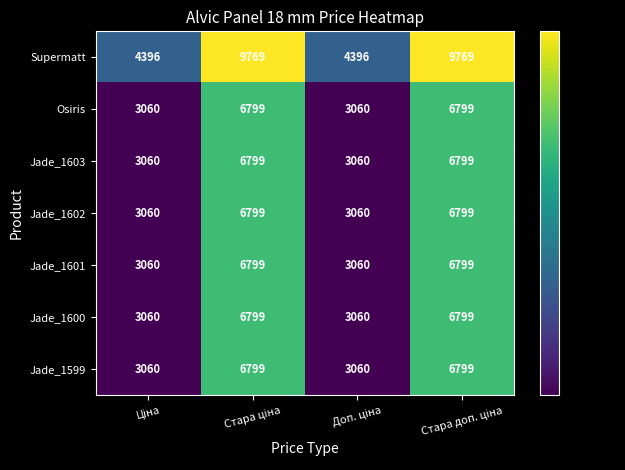

What is the smallest value displayed?

3060